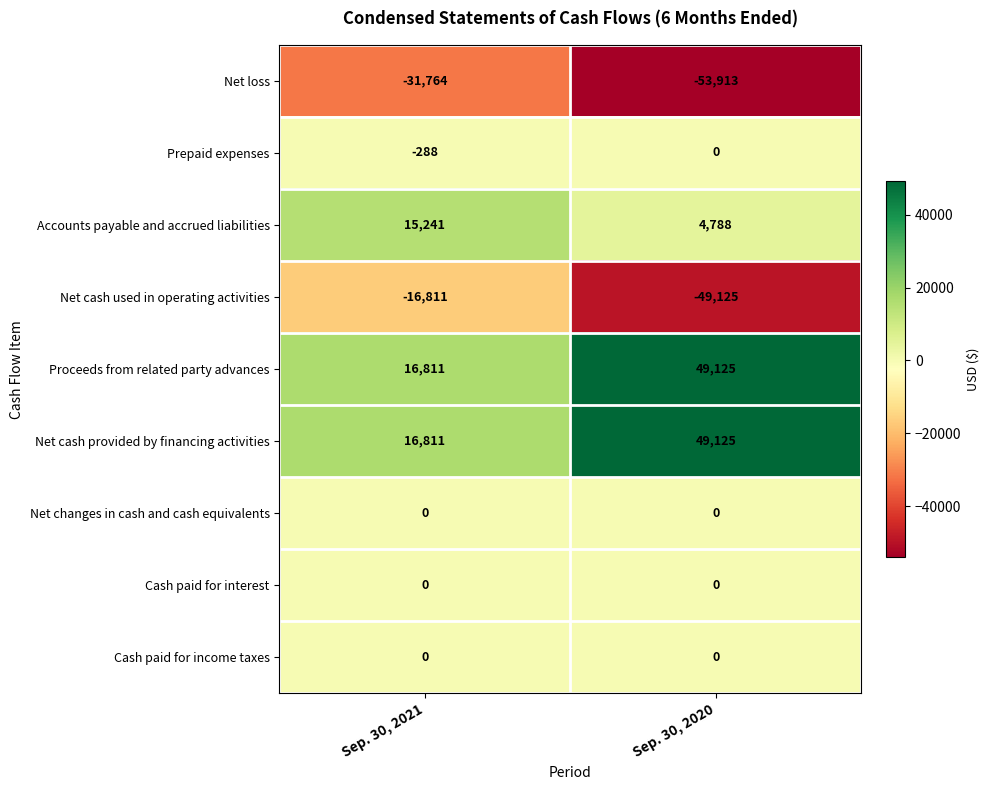

Reading right to left, list all the values displayed in this chart.

Net loss: -53913	-31764
Prepaid expenses: 0	-288
Accounts payable and accrued liabilities: 4788	15241
Net cash used in operating activities: -49125	-16811
Proceeds from related party advances: 49125	16811
Net cash provided by financing activities: 49125	16811
Net changes in cash and cash equivalents: 0	0
Cash paid for interest: 0	0
Cash paid for income taxes: 0	0